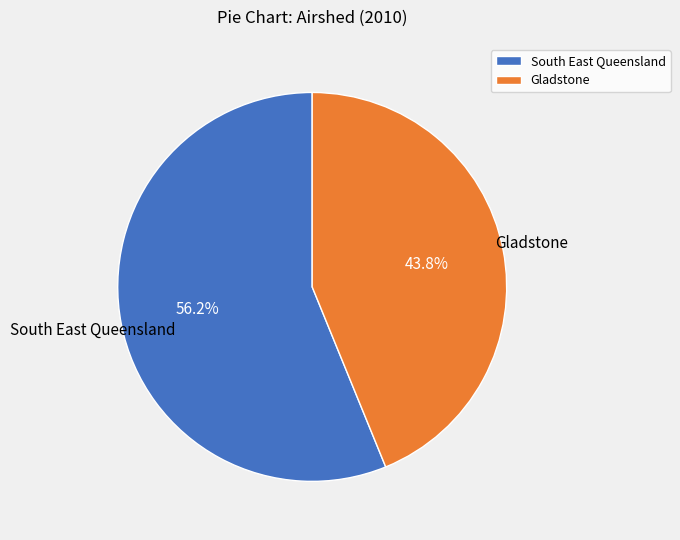

Combined, do Gladstone and South East Queensland account for over 50%?

Yes